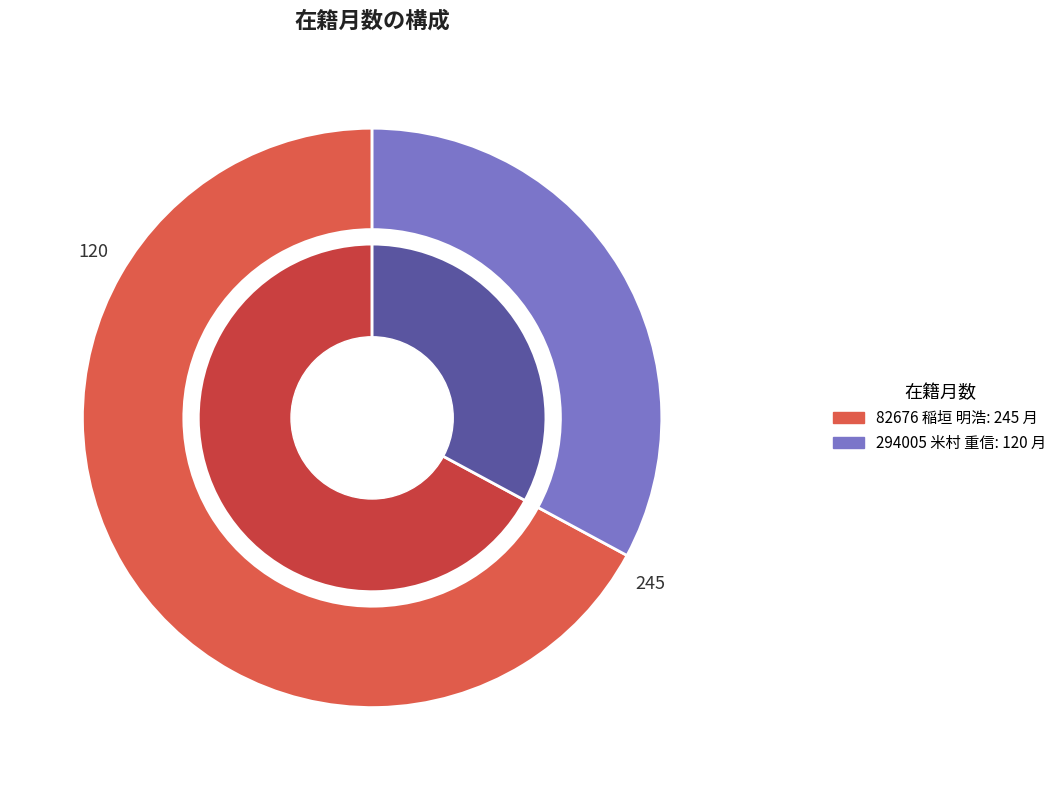

To the nearest percent, what is the difference between the 294005 (米村 重信) and 82676 (稲垣 明浩) slice percentages?

34%